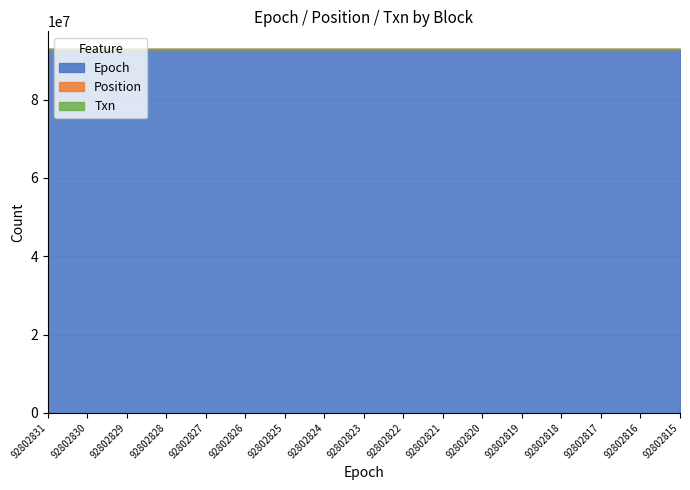

True or false: Epoch has more than 2 points higher than both neighbors.

False